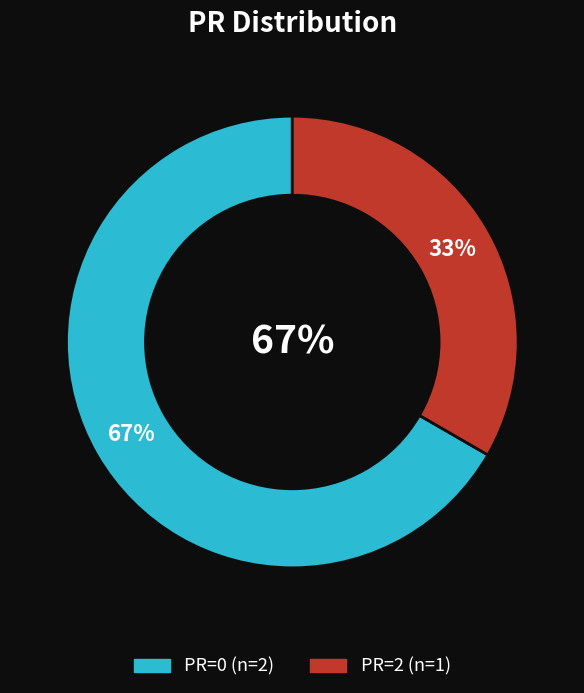

Is there any slice that represents more than half of the pie?

Yes